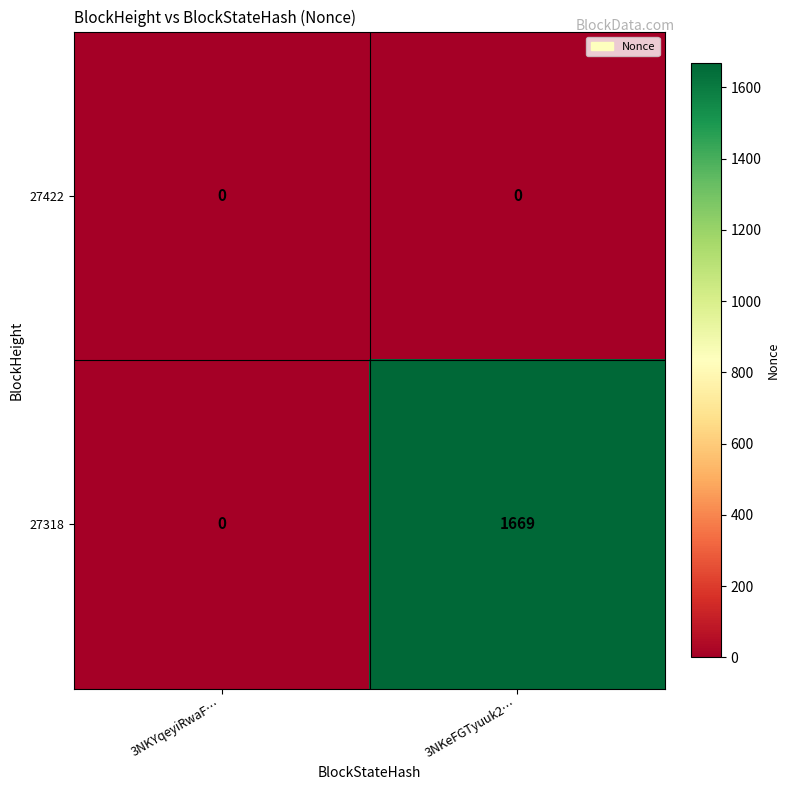

What is the difference between the maximum and minimum values in the 27318 series?

1669